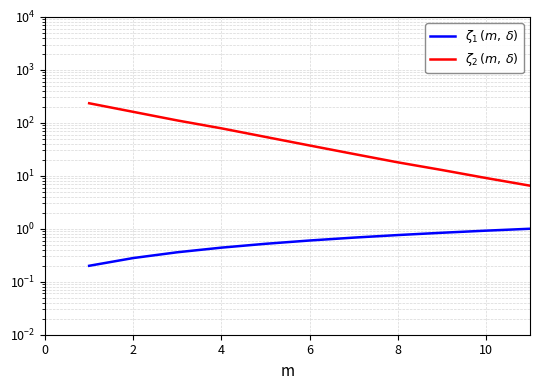

Which series has the largest total across all categories?

$\zeta_2\,(m,\,\delta)$